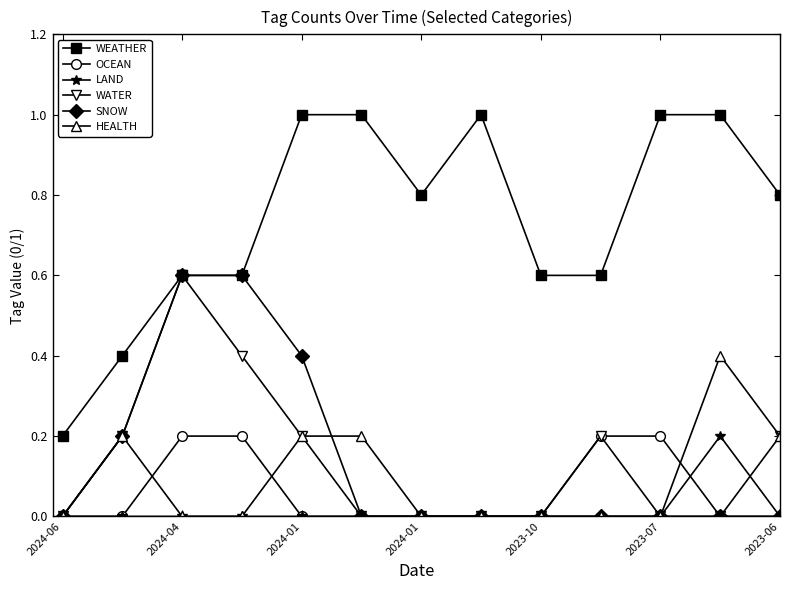

Which series has the largest total across all categories?

WEATHER